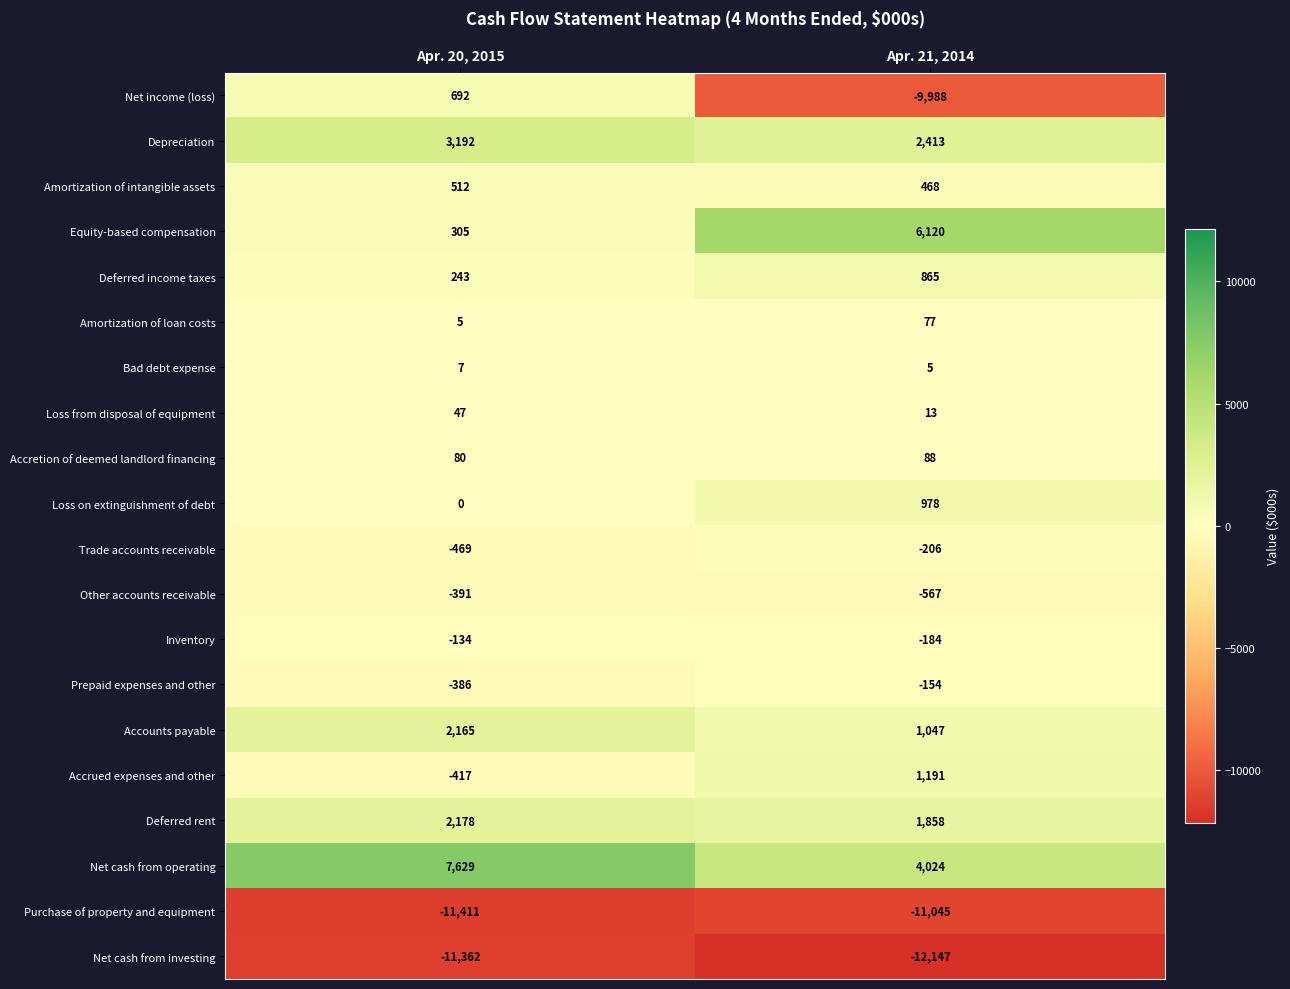

Which category has the lowest value across all series?

Apr. 21, 2014